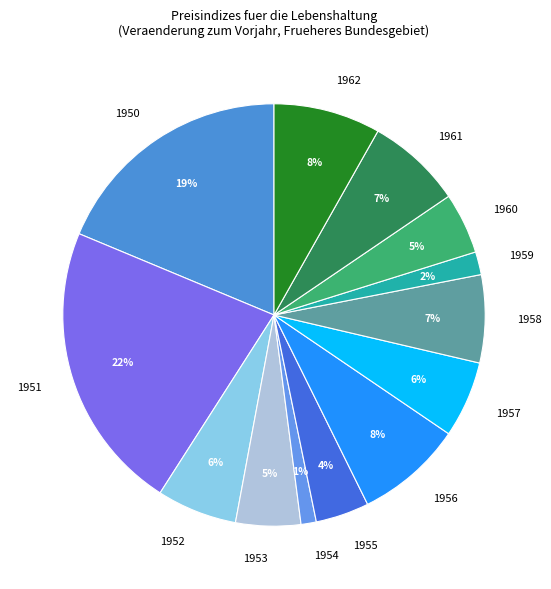

To the nearest percent, what is the combined percentage of 1952 and 1954?

7%